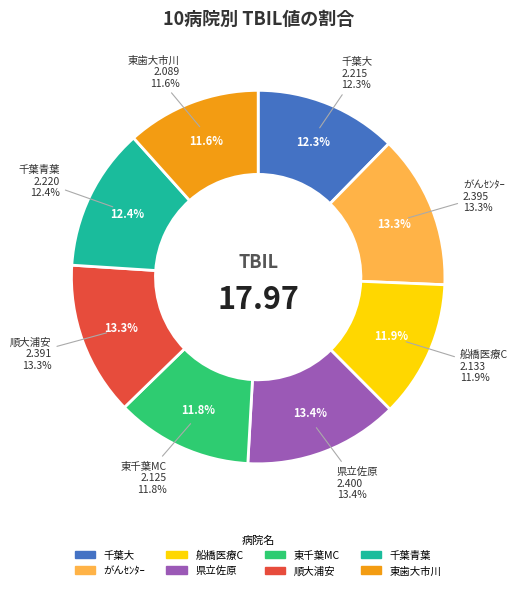

True or false: 千葉青葉 accounts for 18% of the total.

False